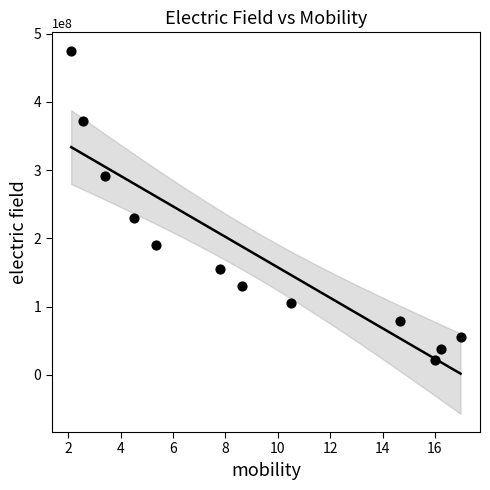

What Y value in the scatter plot is closest to 248737500?

230429000